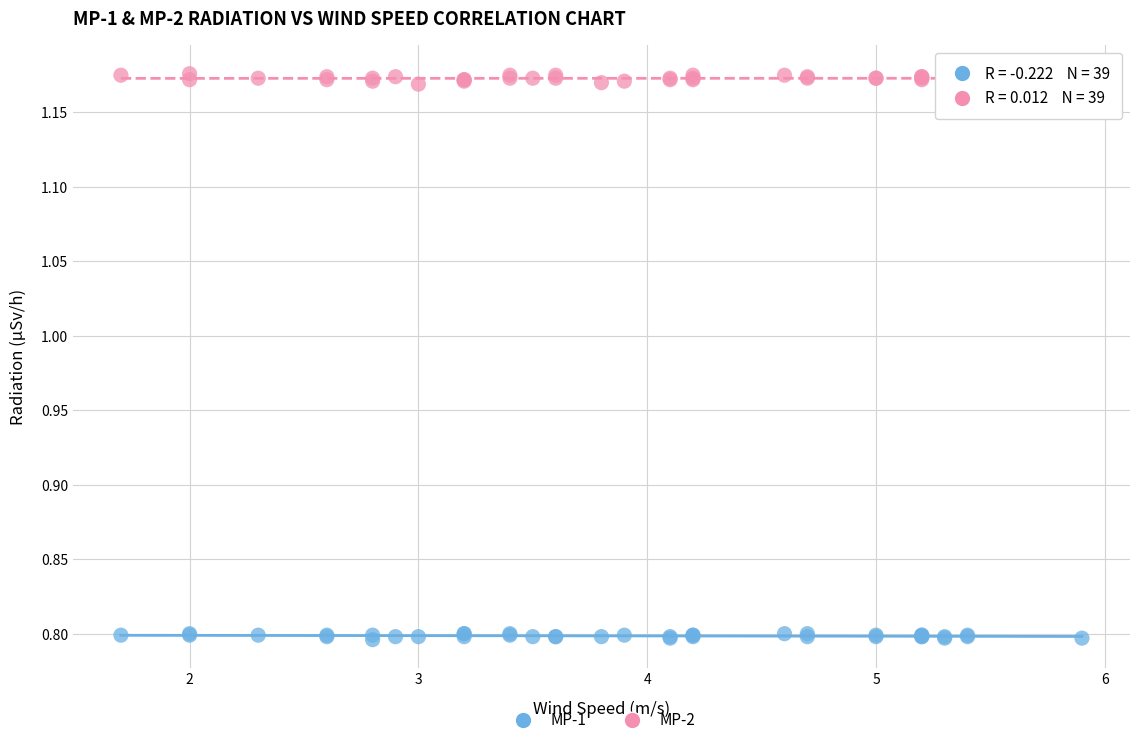

Which series contains the highest Y value?

MP-2